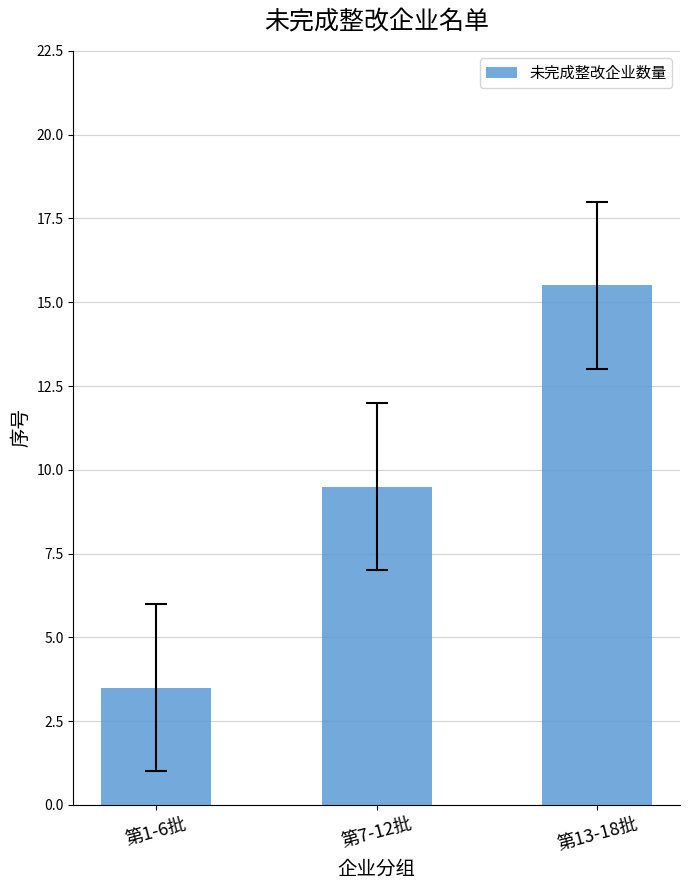

Which has a higher value, 第13-18批 or 第1-6批?

第13-18批